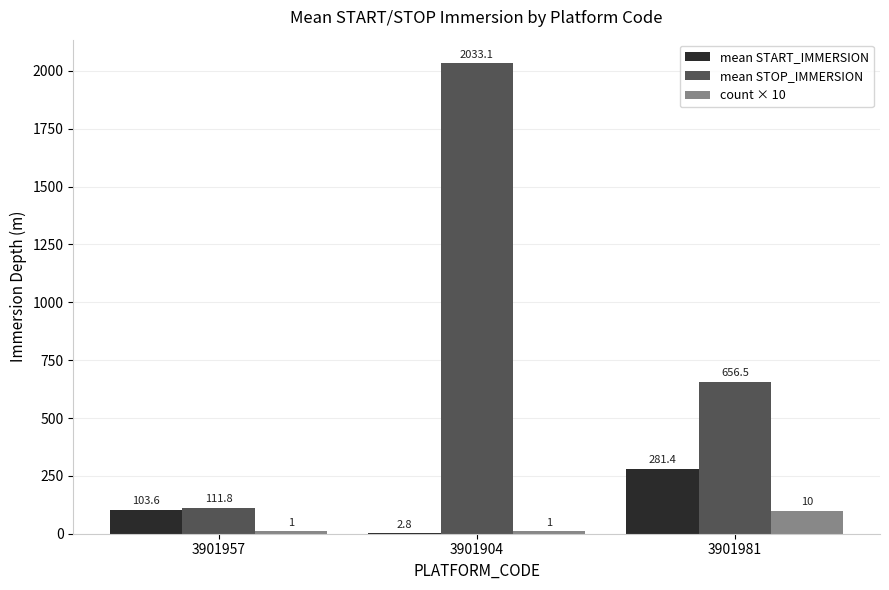

Is the value of mean STOP_IMMERSION at 3901981 greater than the value of mean START_IMMERSION at 3901981?

Yes